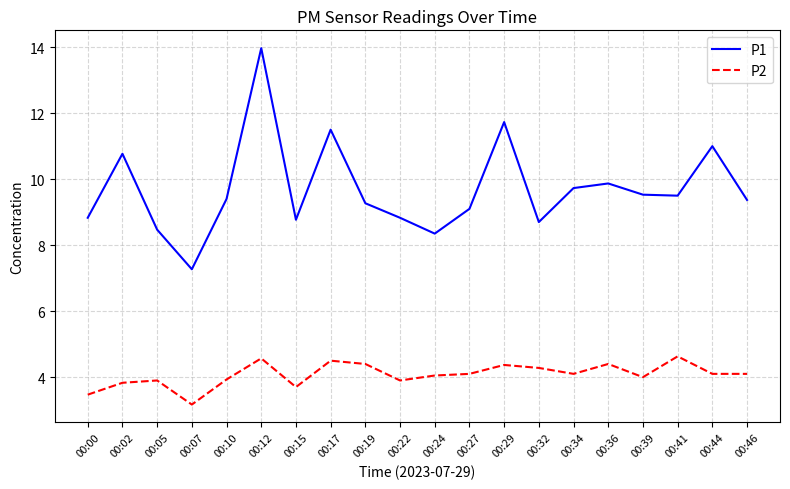

Which category has the lowest value in the P1 series?

00:07